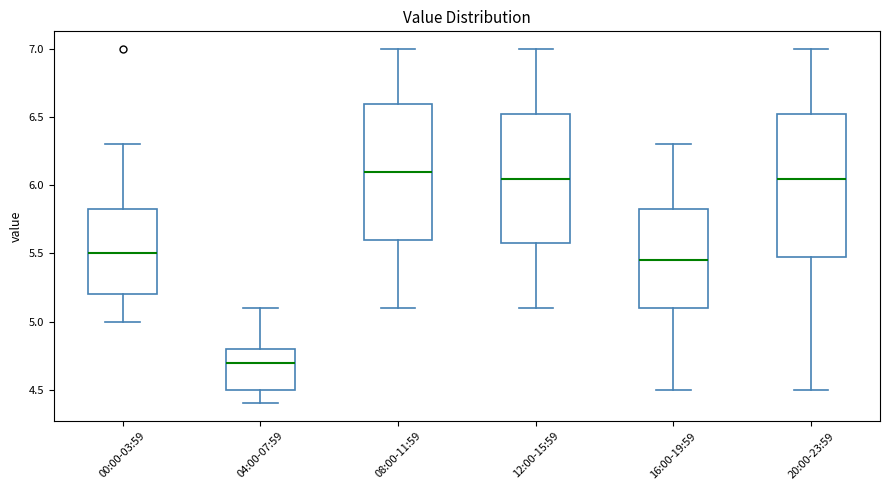

Reading left to right, read every box against the y-axis: the position of its median line, the range the box covers, and the ends of its whiskers. The values are not printed on the chart, so give them approximately, as read against the axis.

00:00-03:59: median 5.50, box 5.20 to 5.85, whiskers 5.00 to 6.30
04:00-07:59: median 4.70, box 4.50 to 4.80, whiskers 4.40 to 5.10
08:00-11:59: median 6.10, box 5.60 to 6.60, whiskers 5.10 to 7.00
12:00-15:59: median 6.05, box 5.60 to 6.55, whiskers 5.10 to 7.00
16:00-19:59: median 5.45, box 5.10 to 5.85, whiskers 4.50 to 6.30
20:00-23:59: median 6.05, box 5.50 to 6.55, whiskers 4.50 to 7.00